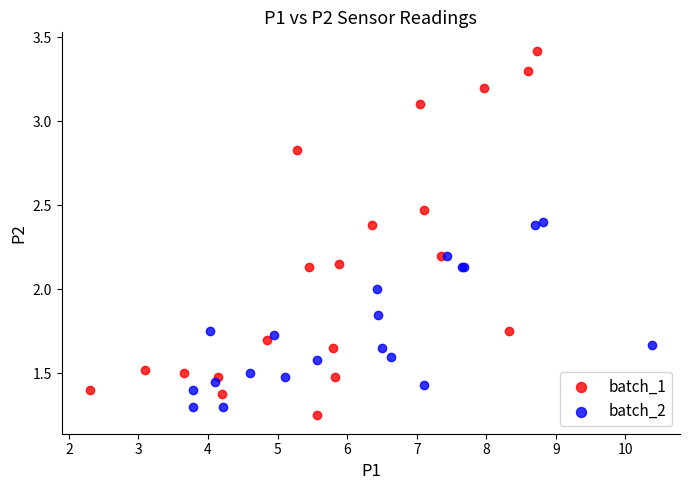

Which series has the widest spread of Y values?

batch_1